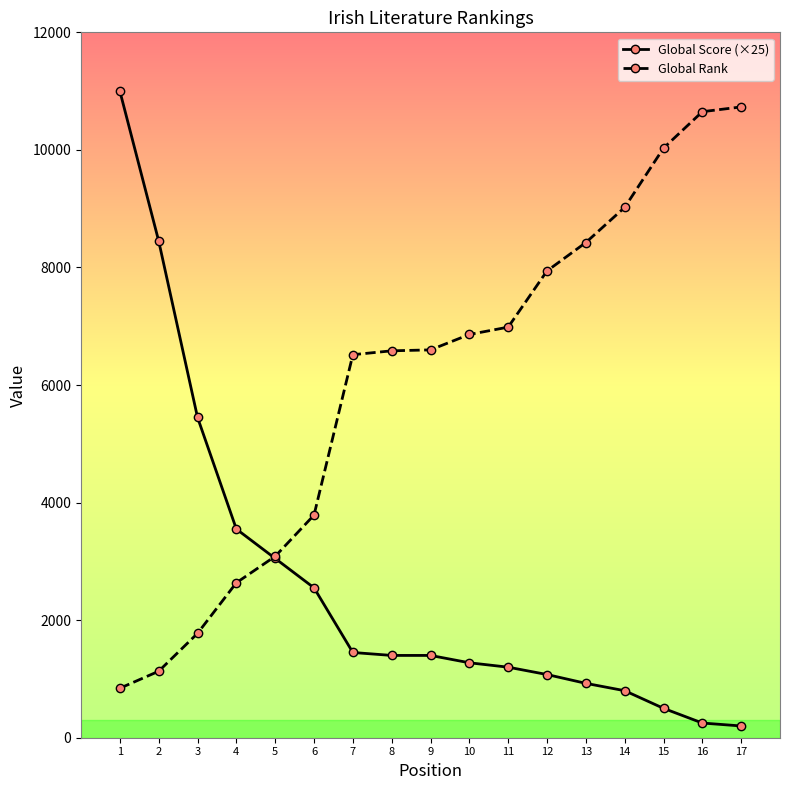

What is the smallest value displayed?

200